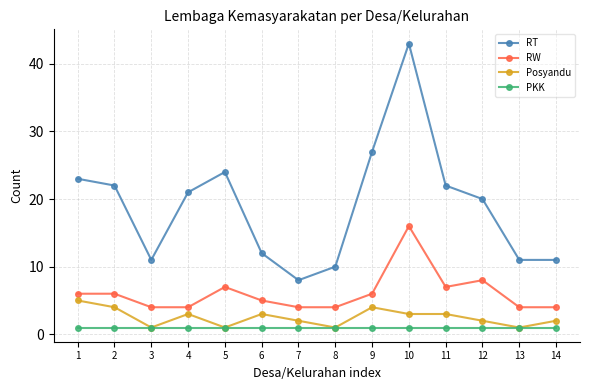

What is the highest value of the RT series?

43